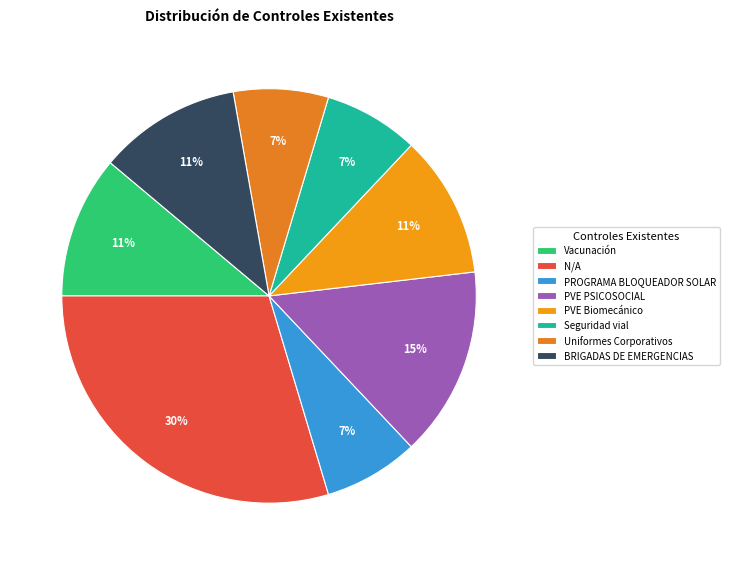

Is there a majority slice in this chart?

No